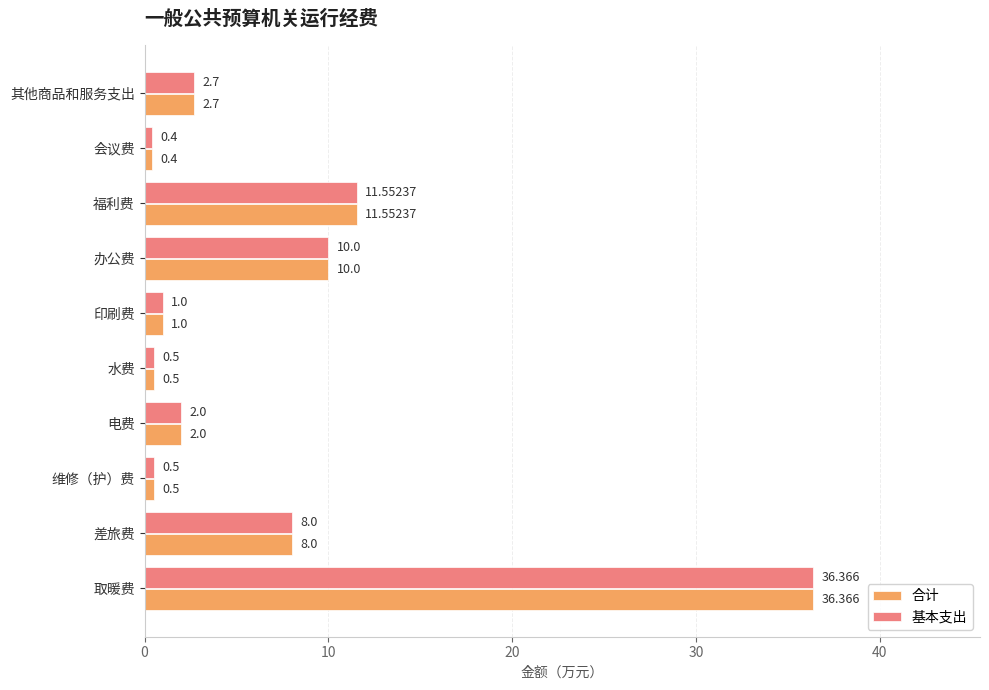

Is the value of 合计 at 其他商品和服务支出 greater than the value of 基本支出 at 水费?

Yes